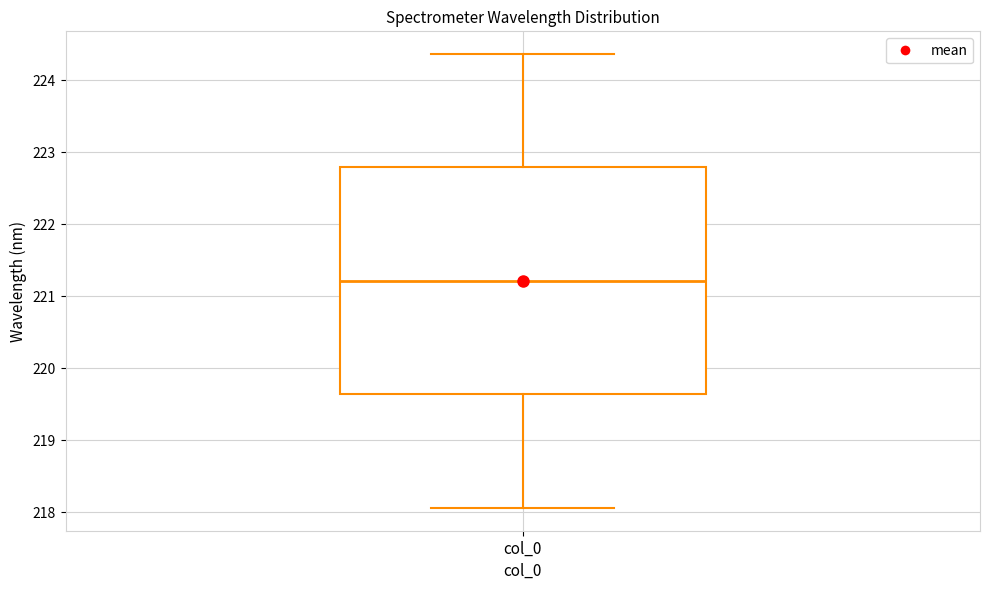

Read this box plot against the y-axis: the position of the median line, the range covered by the box, and the ends of both whiskers. The values are not printed on the chart, so give them approximately, as read against the axis.

median 221.2, box 219.6 to 222.8, whiskers 218.1 to 224.4